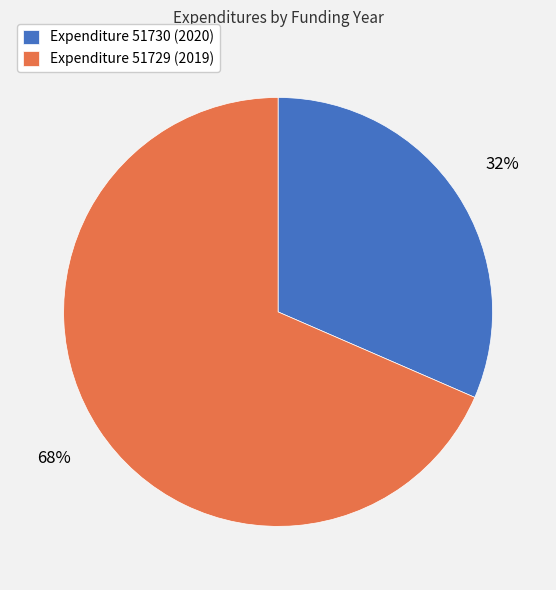

Count the number of slices in the pie.

2